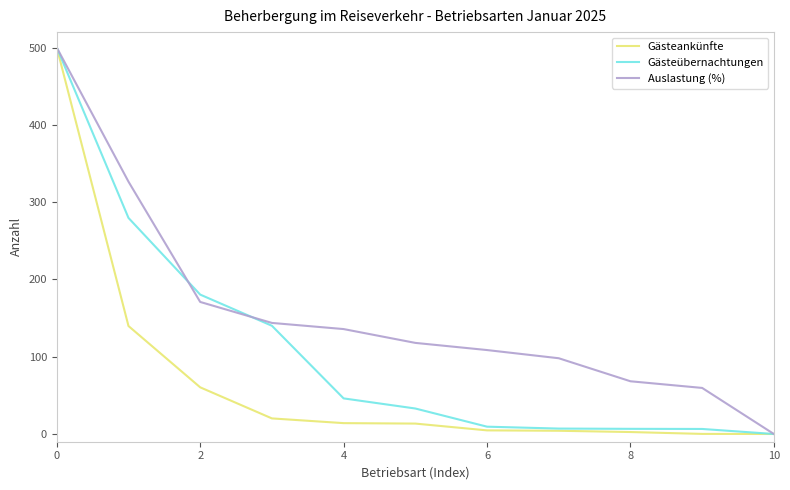

Rank the series by their average value, from highest to lowest.

Auslastung (%), Gästeübernachtungen, Gästeankünfte